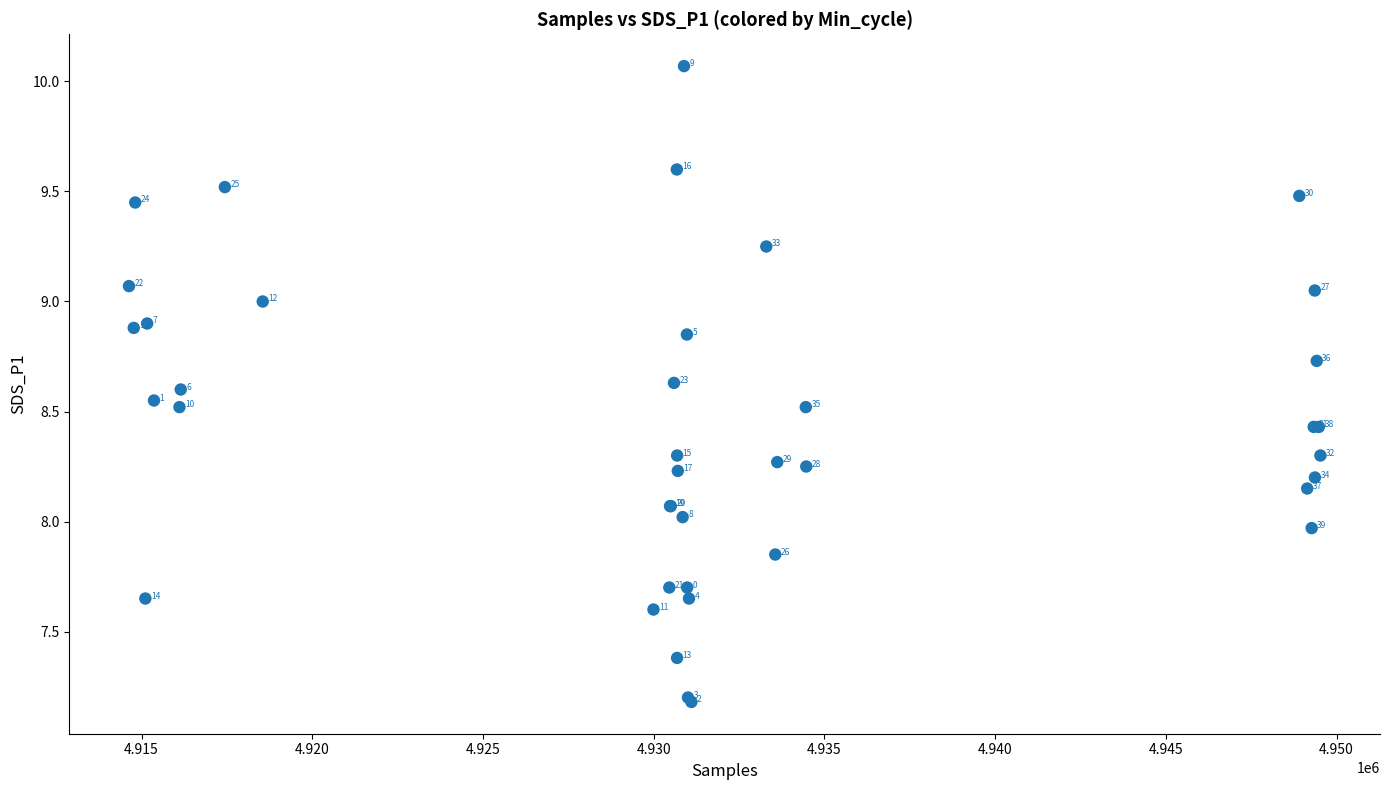

What Y value in the scatter plot is closest to 8?

8.0